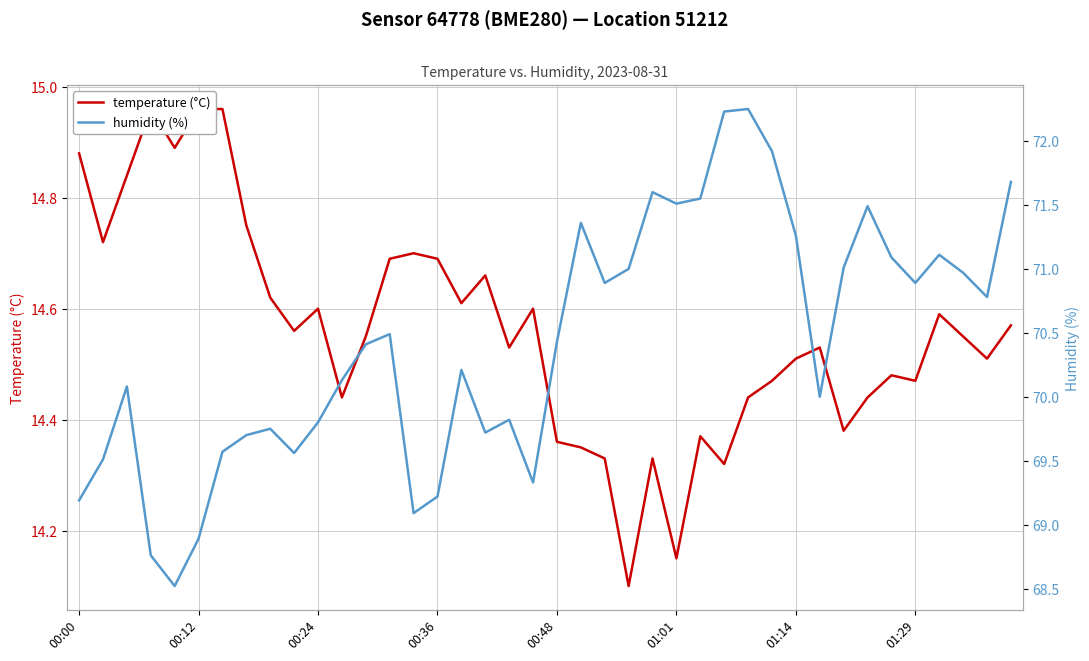

What is the greatest value displayed?

72.2